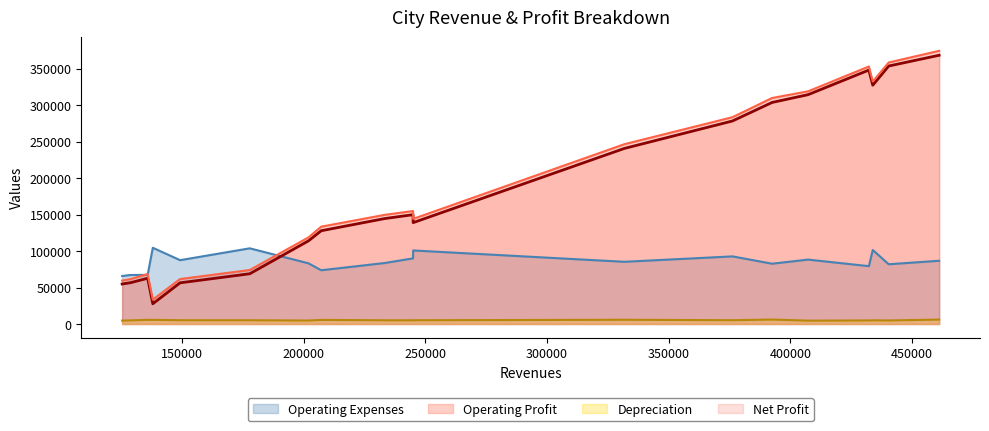

Reading left to right, extract all data points from this chart.

Revenues: Lyon=135816	Center=207163	Spring City=432326	Longview=376263	Pickerel Narrows=244975	East Waterford=201945	Warner=125319	Willow Run=233255	Martins Corner=331773	Hebron=407339	Scottsville=440462	Emerson=149134	Mount Baker=244913	Willaha=137925	Mittenlane=177789	East Natchitoches=433924	Conyersville=128691	Farmington Lake=392518	Coltman=461214
Operating Expenses: Lyon=67388	Center=73705	Spring City=79297	Longview=92698	Pickerel Narrows=100834	East Waterford=83178	Warner=65792	Willow Run=83606	Martins Corner=85288	Hebron=88286	Scottsville=81912	Emerson=87513	Mount Baker=89974	Willaha=104528	Mittenlane=103757	East Natchitoches=101465	Conyersville=67175	Farmington Lake=82675	Coltman=86688
Operating Profit: Lyon=68428	Center=133458	Spring City=353029	Longview=283565	Pickerel Narrows=144141	East Waterford=118767	Warner=59527	Willow Run=149649	Martins Corner=246485	Hebron=319053	Scottsville=358550	Emerson=61621	Mount Baker=154939	Willaha=33397	Mittenlane=74032	East Natchitoches=332459	Conyersville=61516	Farmington Lake=309843	Coltman=374526
Depreciation: Lyon=5700	Center=5599	Spring City=4872	Longview=5195	Pickerel Narrows=5153	East Waterford=4734	Warner=4667	Willow Run=5089	Martins Corner=5795	Hebron=4604	Scottsville=4842	Emerson=5168	Mount Baker=5062	Willaha=5673	Mittenlane=5144	East Natchitoches=5068	Conyersville=4956	Farmington Lake=6100	Coltman=6066
Net Profit: Lyon=62728	Center=127859	Spring City=348157	Longview=278370	Pickerel Narrows=138988	East Waterford=114033	Warner=54860	Willow Run=144560	Martins Corner=240690	Hebron=314449	Scottsville=353708	Emerson=56453	Mount Baker=149877	Willaha=27724	Mittenlane=68888	East Natchitoches=327391	Conyersville=56560	Farmington Lake=303743	Coltman=368460